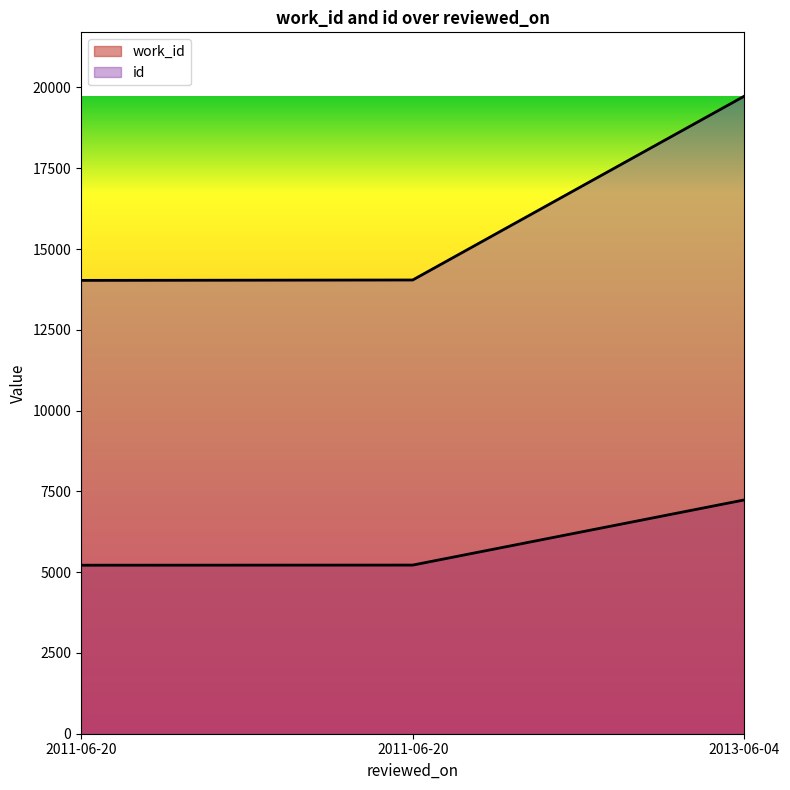

Reading left to right, transcribe all the data shown in this chart.

work_id: 2011-06-20=5215	2011-06-20=5219	2013-06-04=7236
id: 2011-06-20=14030	2011-06-20=14042	2013-06-04=19733